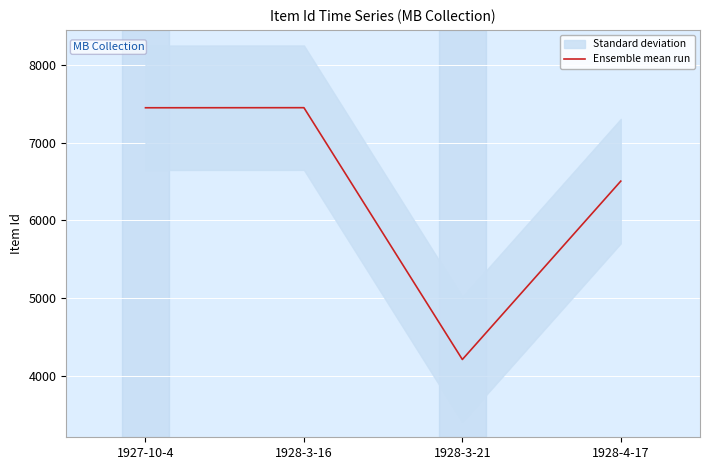

Which category has the lowest value across all series?

1928-3-21